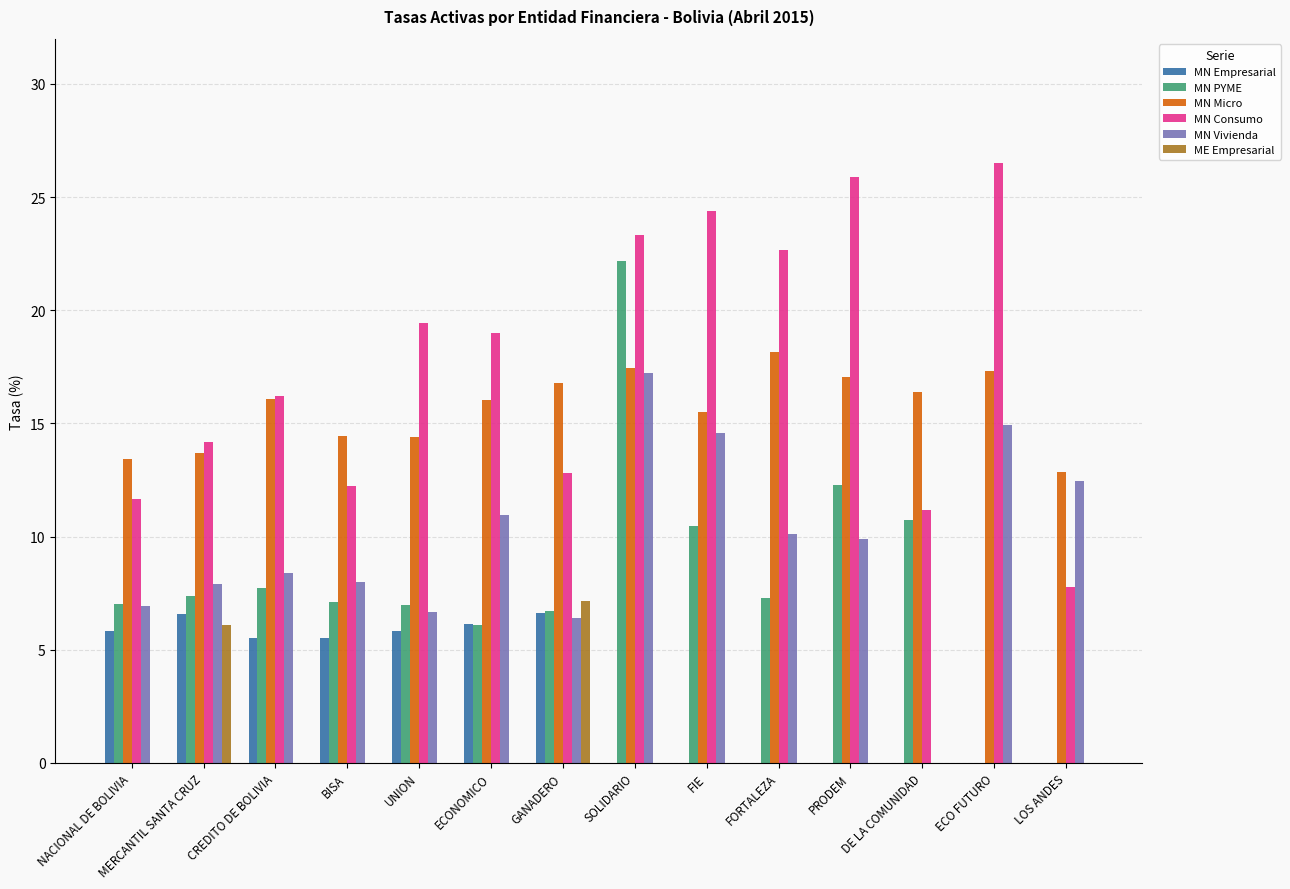

What is the sum of the MN Consumo values at LOS ANDES and NACIONAL DE BOLIVIA?

19.4